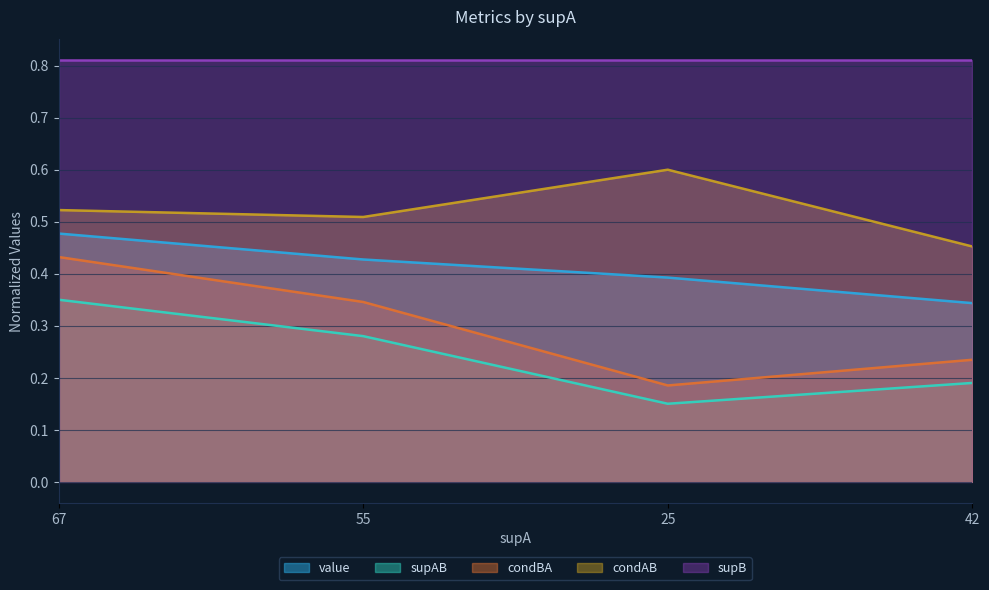

What is the spread (max minus min) of values at 67?

0.2